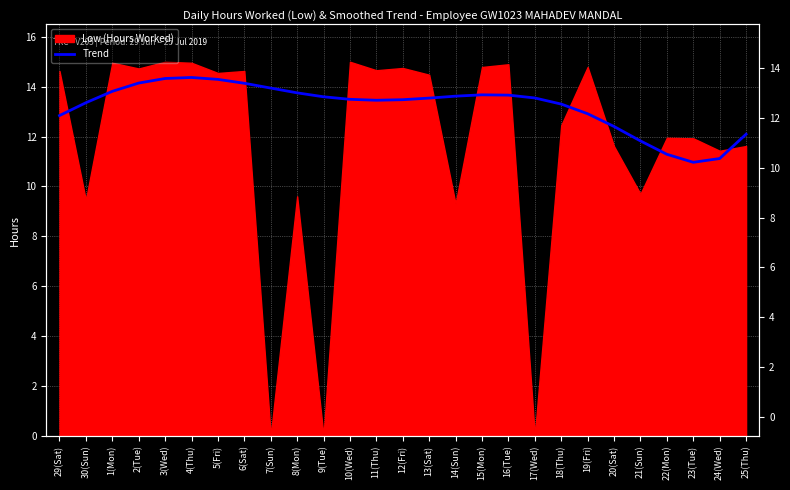

What is the difference between the second highest and second lowest values?

3.2